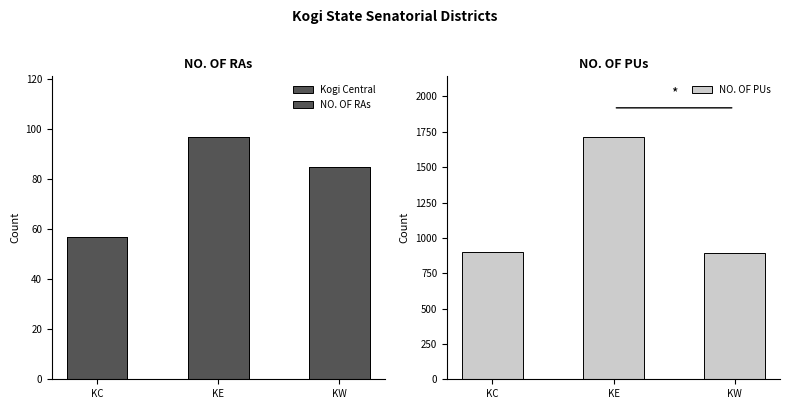

Which series changed the most between KE and KW?

NO. OF PUs